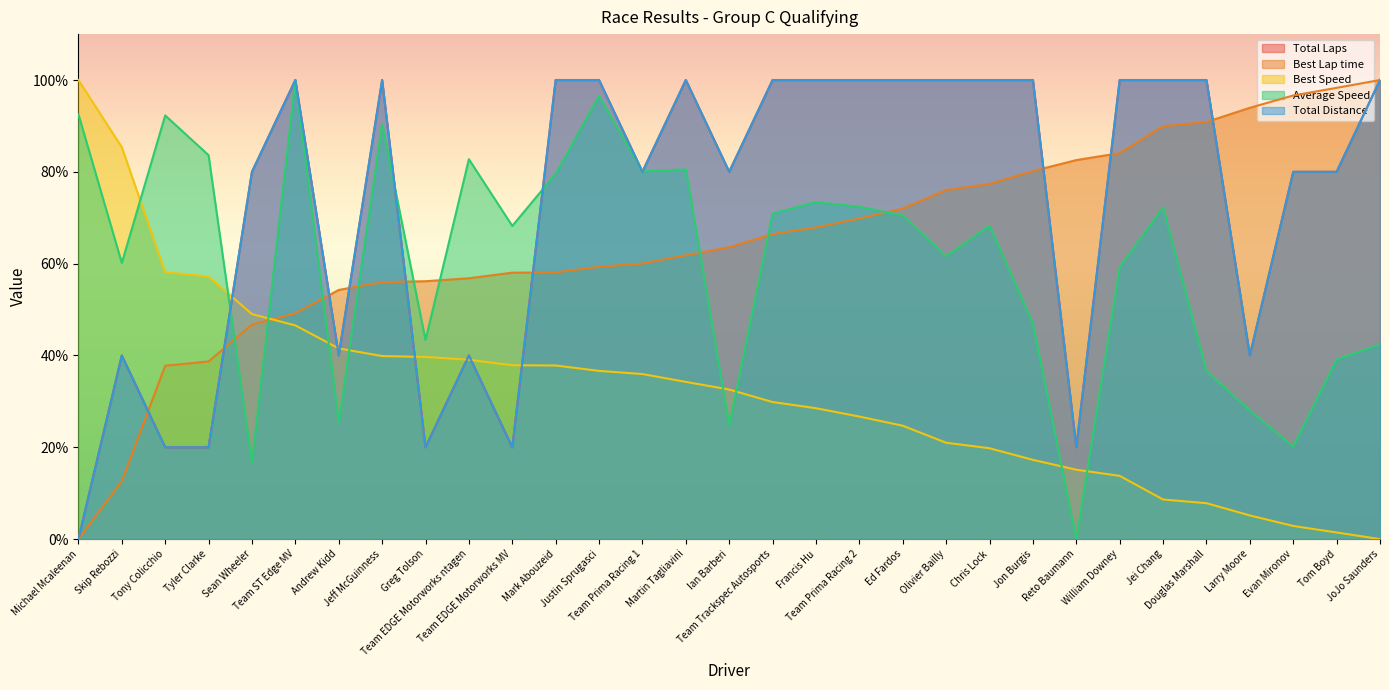

At which category is the sum across all series the highest?

Team ST Edge MV